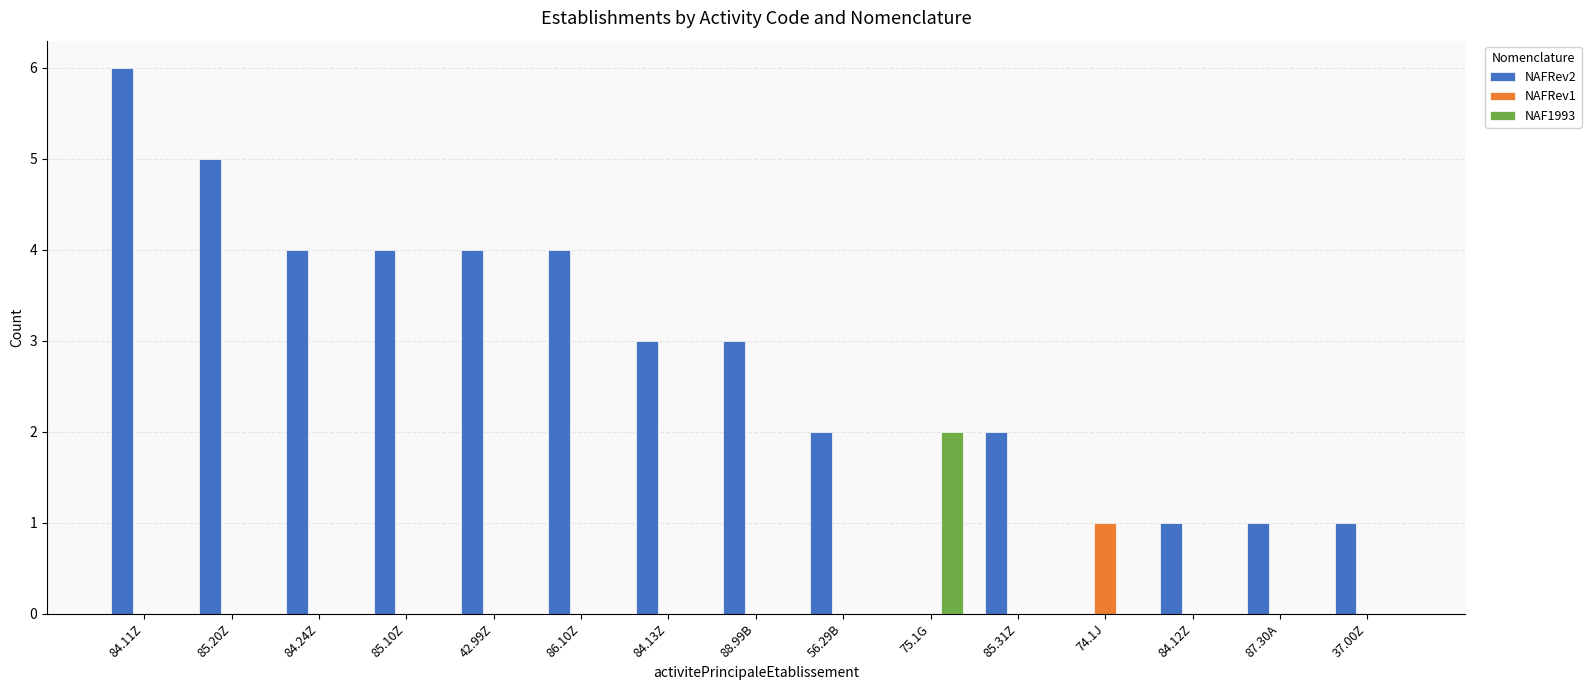

What is the sum of the NAFRev2 values at 85.31Z and 88.99B?

5